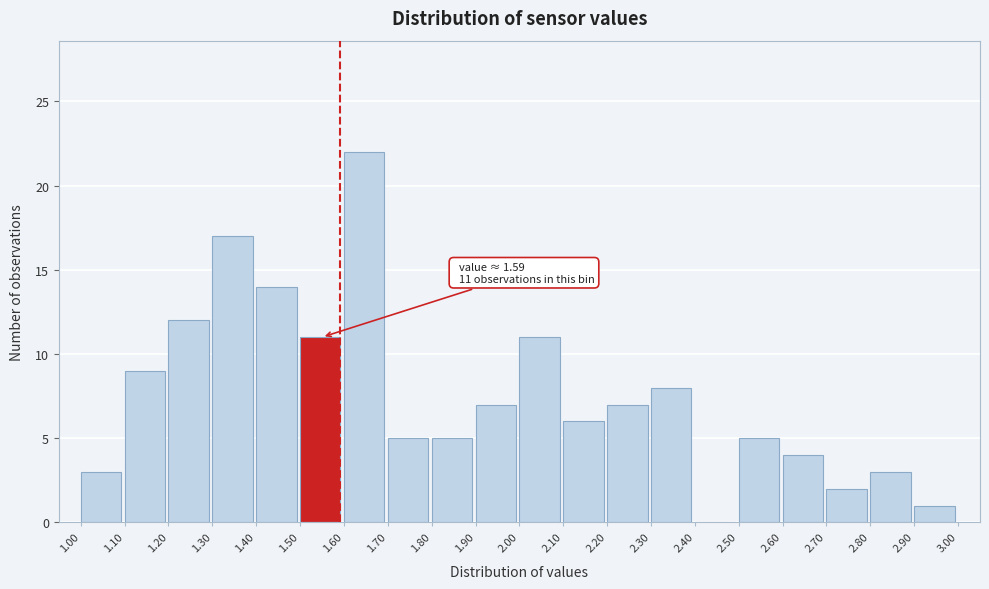

Which range on the x-axis has the tallest bar?

1.60 to 1.70